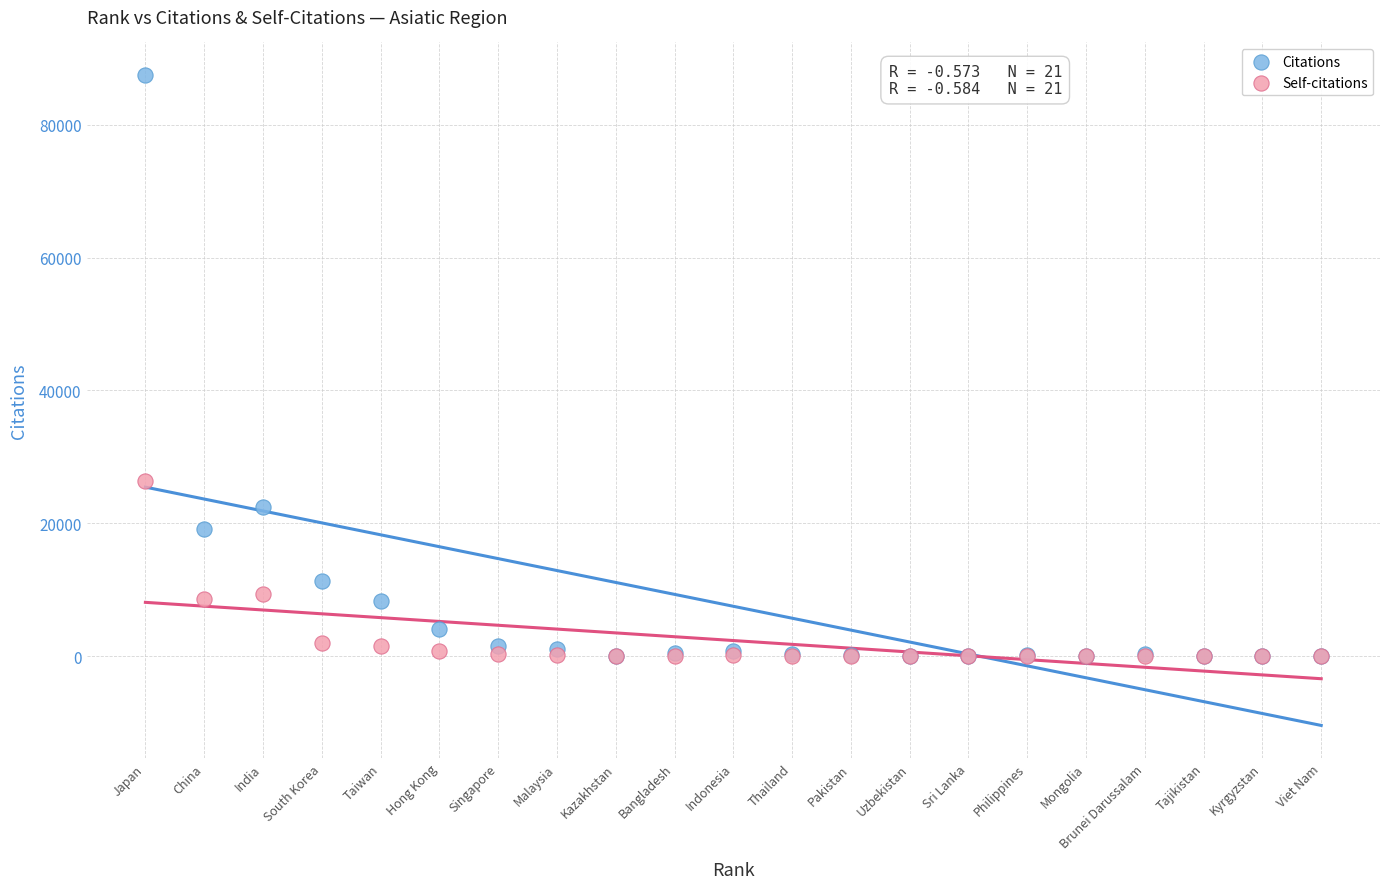

Across all series, what Y value is closest to 43760?

26341